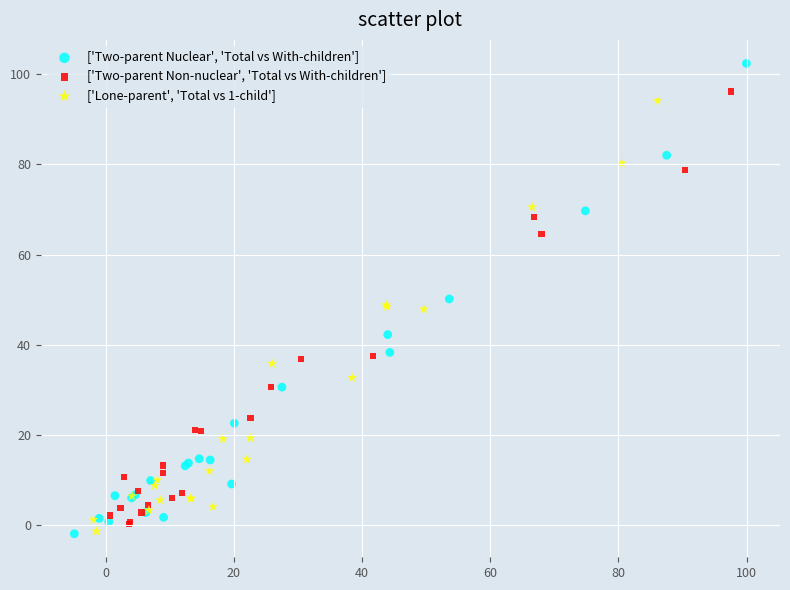

Which series reaches the maximum Y coordinate?

['Two-parent Nuclear', 'Total vs With-children']